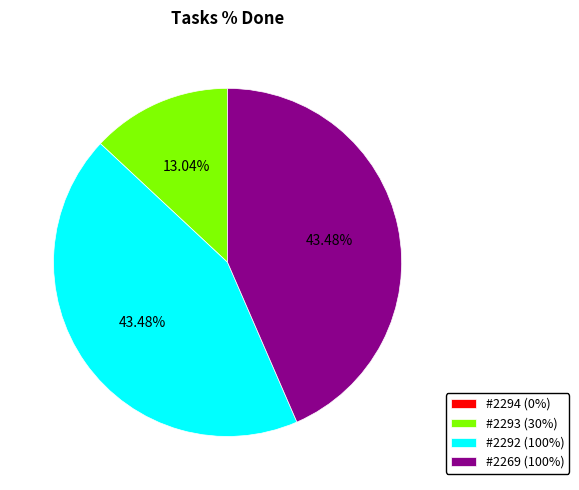

Is the sum of #2269 (100%) and #2292 (100%) greater than half?

Yes